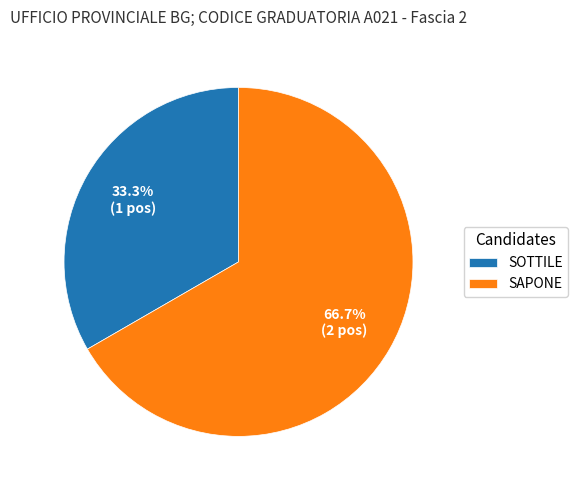

To the nearest percent, what is the combined percentage of SAPONE and SOTTILE?

100%